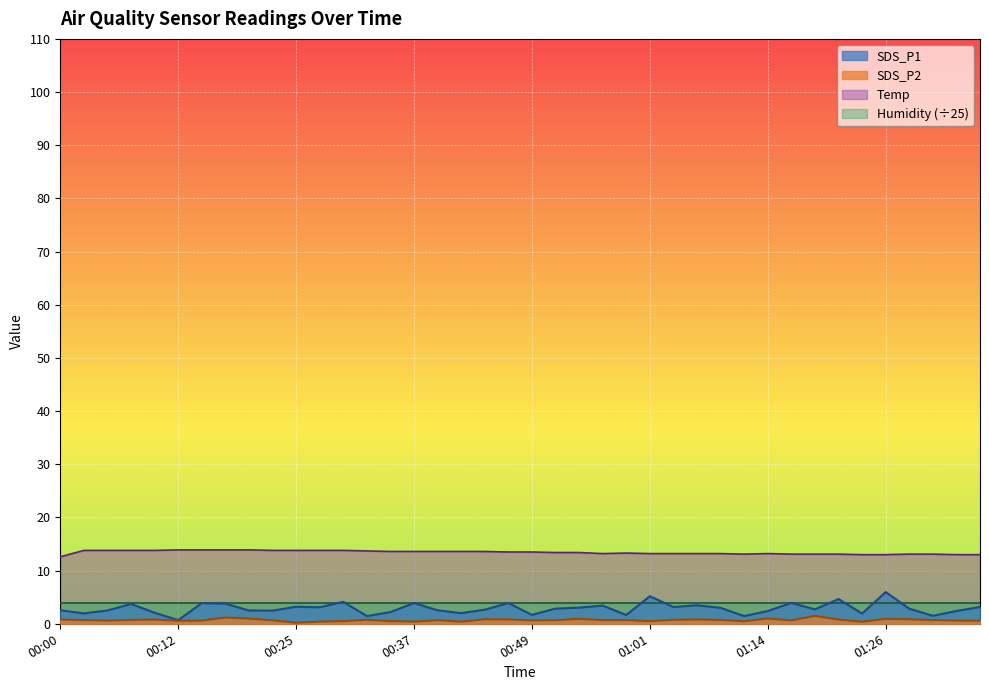

What is the smallest value displayed?

0.2